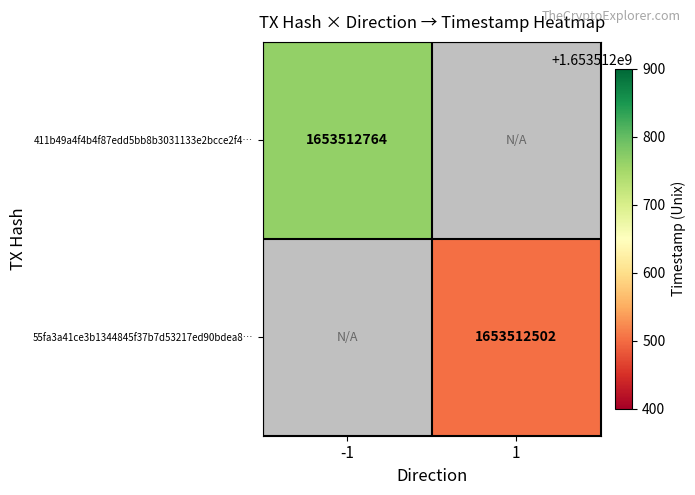

The 55fa3a41ce3b1344845f37b7d53217ed90bdea8 series shows 2738155373 at time_stamp. True or false?

False